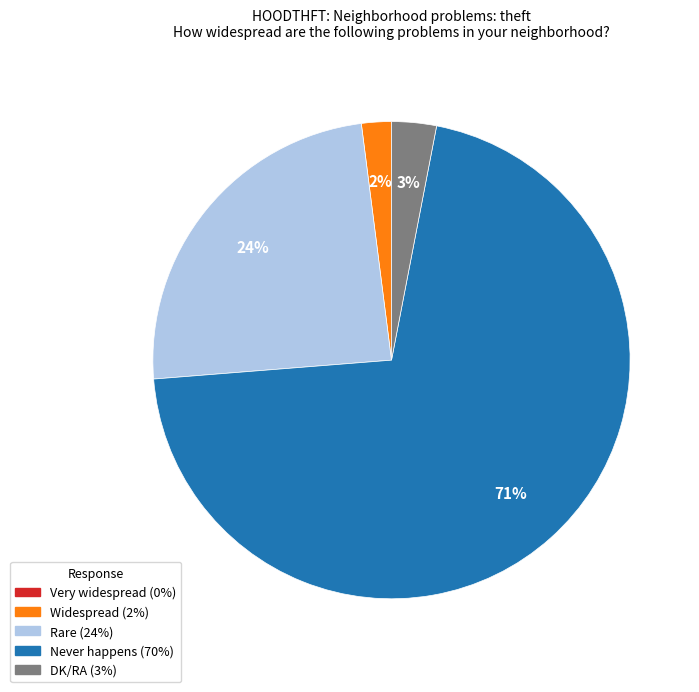

Is there a majority slice in this chart?

Yes